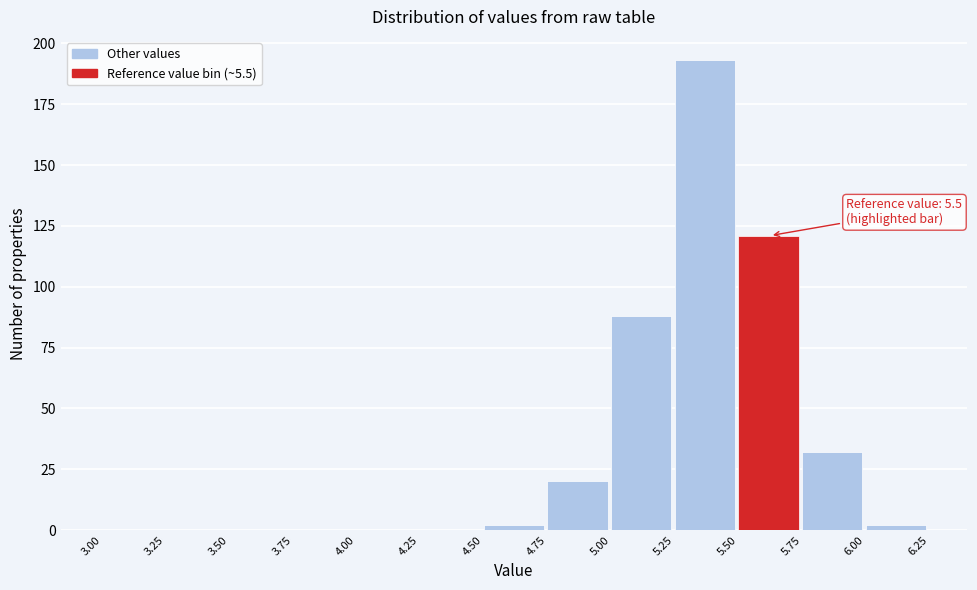

Over which range of the x-axis is the bar tallest?

5.25 to 5.50